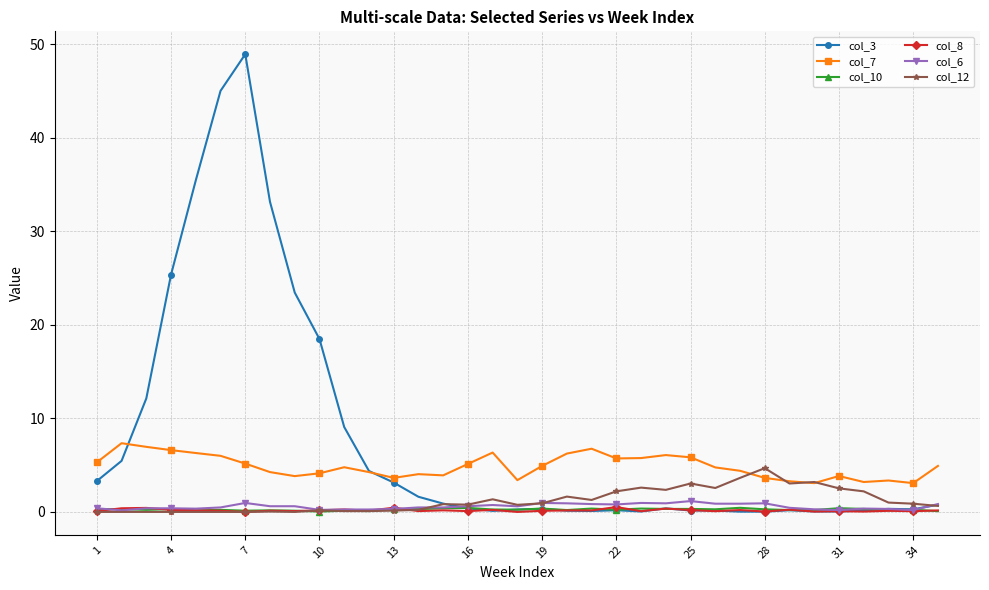

What is the value of the col_7 point at the 28th from the left?

3.6